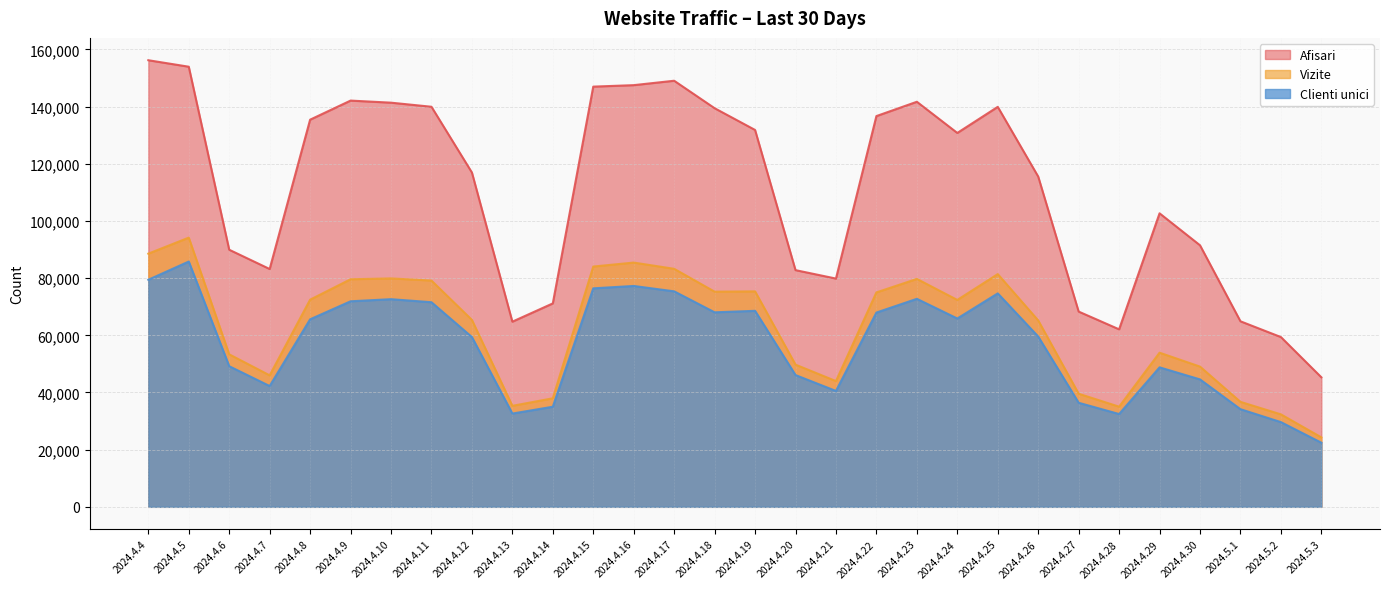

True or false: Afisari and Clienti unici cross at least once.

False